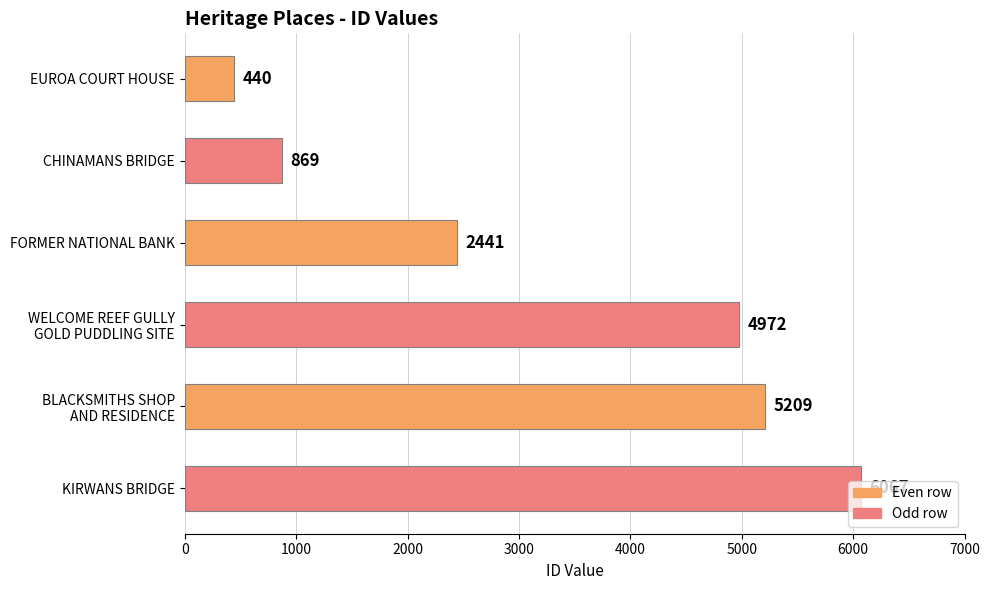

What is the change in value from CHINAMANS BRIDGE to FORMER NATIONAL BANK?

+1572